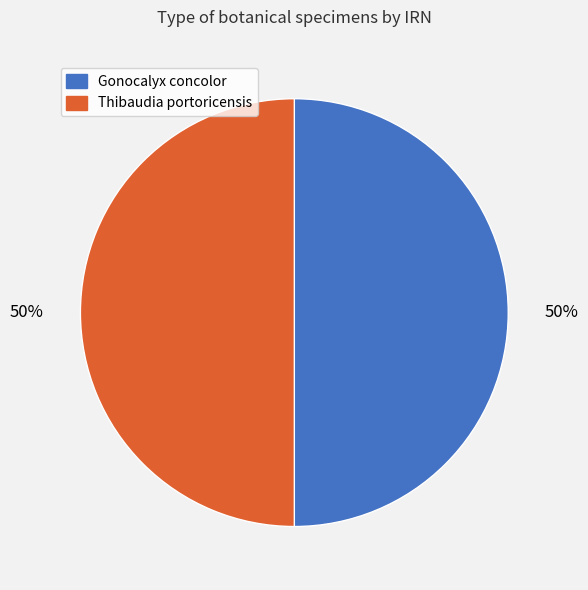

To the nearest percent, what is the average slice percentage?

50%